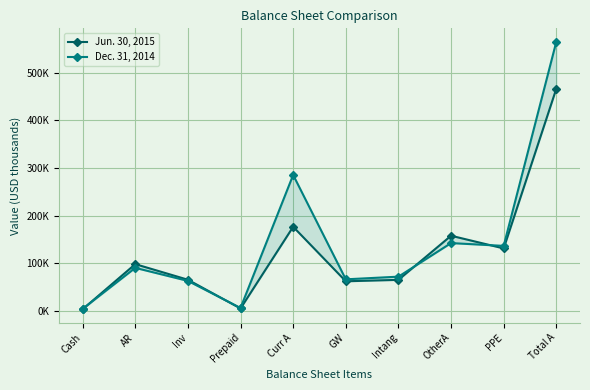

How many lines are shown in the chart?

2